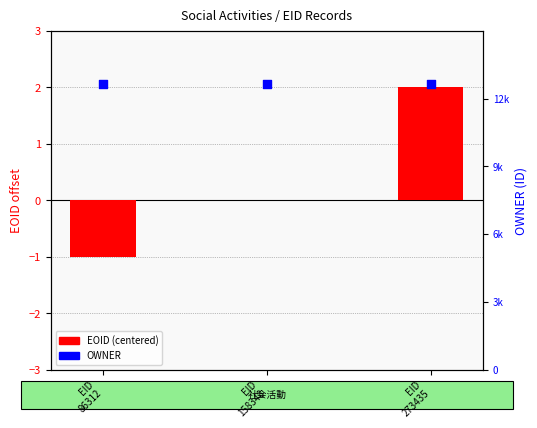

At how many categories does at least one series exceed 3600?

3